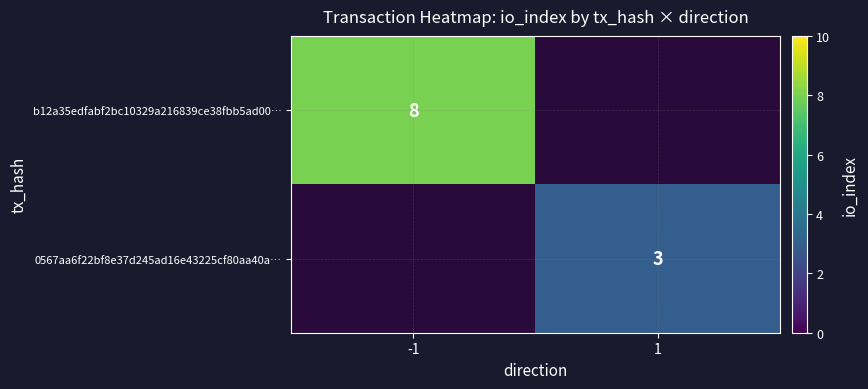

What is the minimum value shown in the chart?

3.0